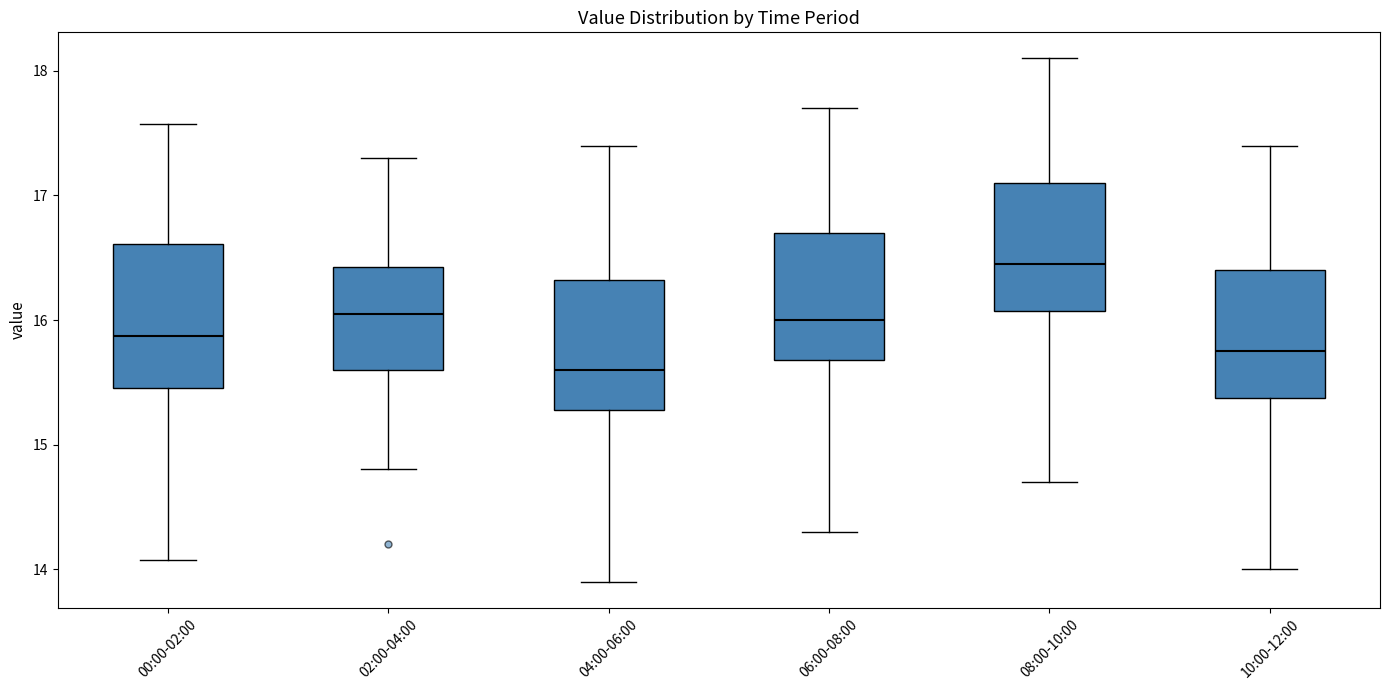

Where does the lower whisker of the box for 10:00-12:00 end on the y-axis? The values are not printed on the chart, so give them approximately, as read against the axis.

14.0